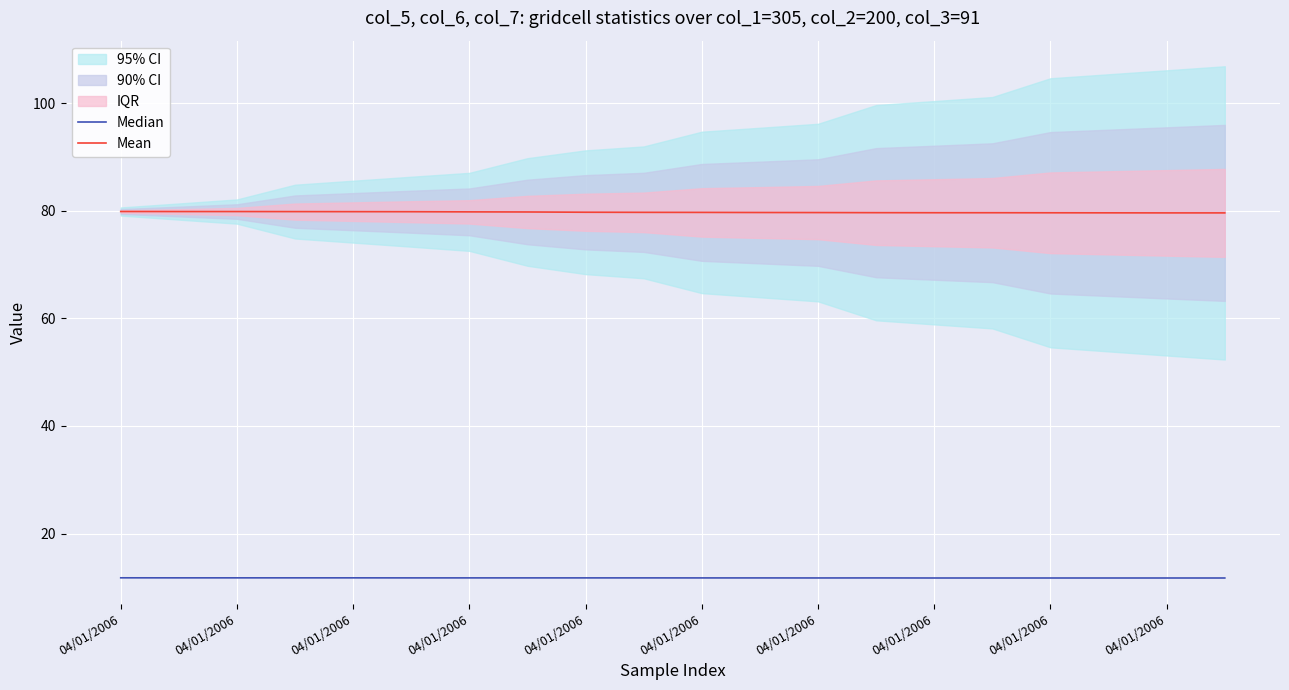

The Median series shows 11.8 at 04/01/2006. True or false?

True